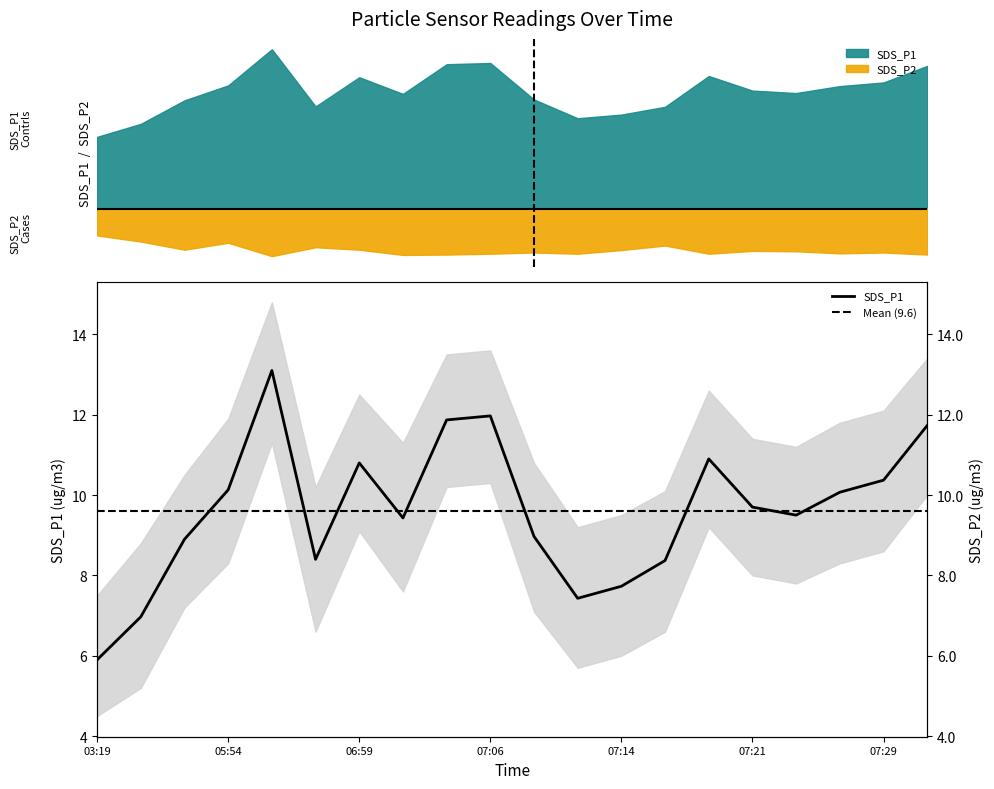

The chart shows a value of 3.6 at 2023/09/15 07:09. True or false?

False